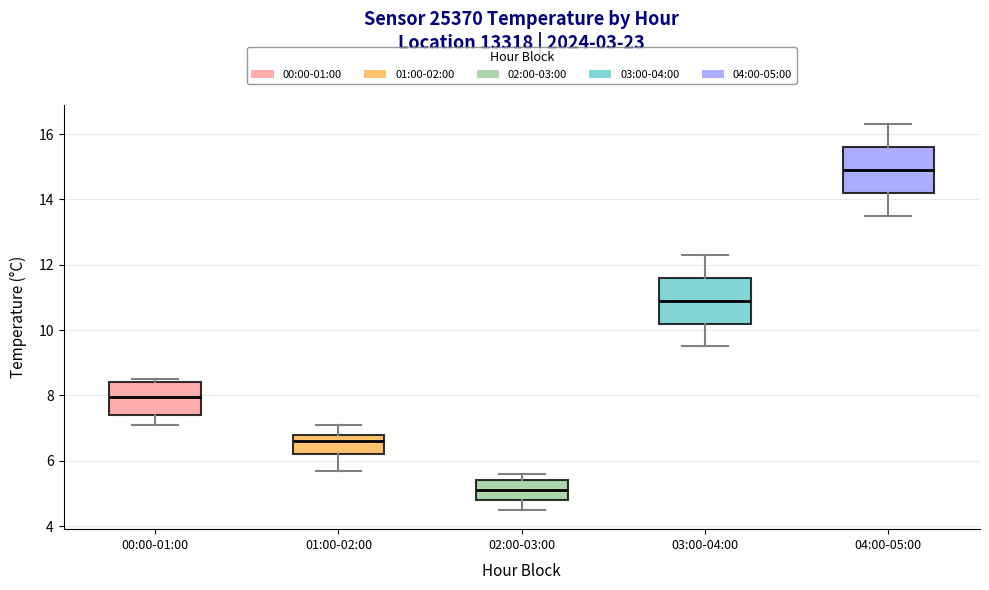

Reading left to right, transcribe this box plot: for each box, give where its median line is, the range the box spans, and where its two whiskers end, as read against the y-axis. The values are not printed on the chart, so give them approximately, as read against the axis.

00:00-01:00: median 8.0, box 7.4 to 8.4, whiskers 7.2 to 8.6
01:00-02:00: median 6.6, box 6.2 to 6.8, whiskers 5.8 to 7.2
02:00-03:00: median 5.2, box 4.8 to 5.4, whiskers 4.6 to 5.6
03:00-04:00: median 11.0, box 10.2 to 11.6, whiskers 9.6 to 12.4
04:00-05:00: median 15.0, box 14.2 to 15.6, whiskers 13.6 to 16.4